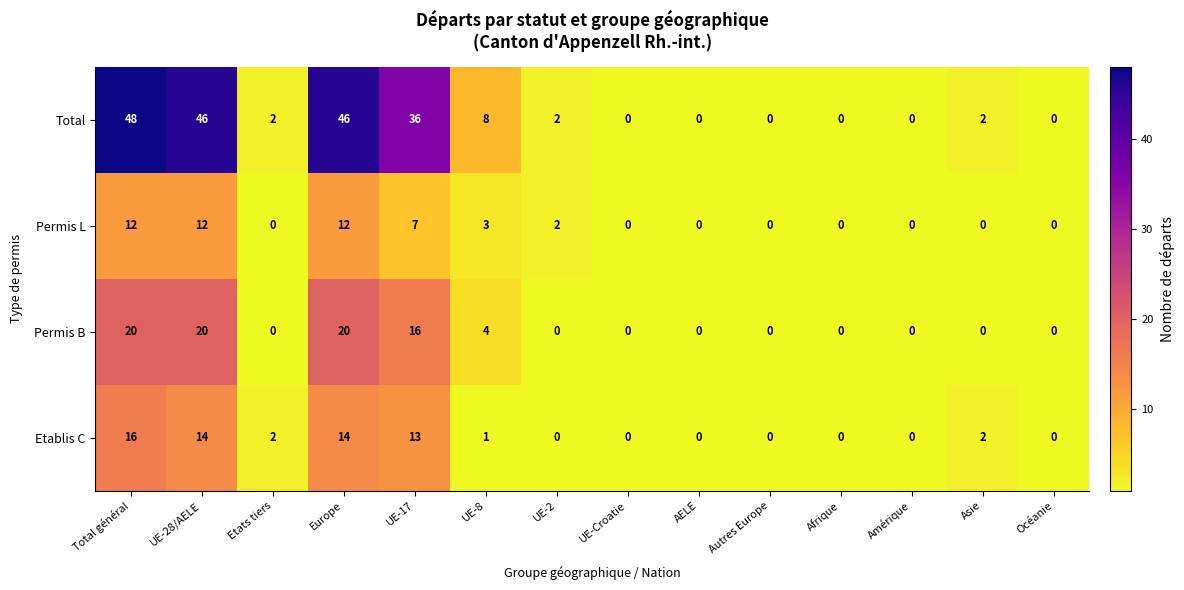

Rank the series by their maximum value, from highest to lowest.

Total, Permis B, Etablis C, Permis L